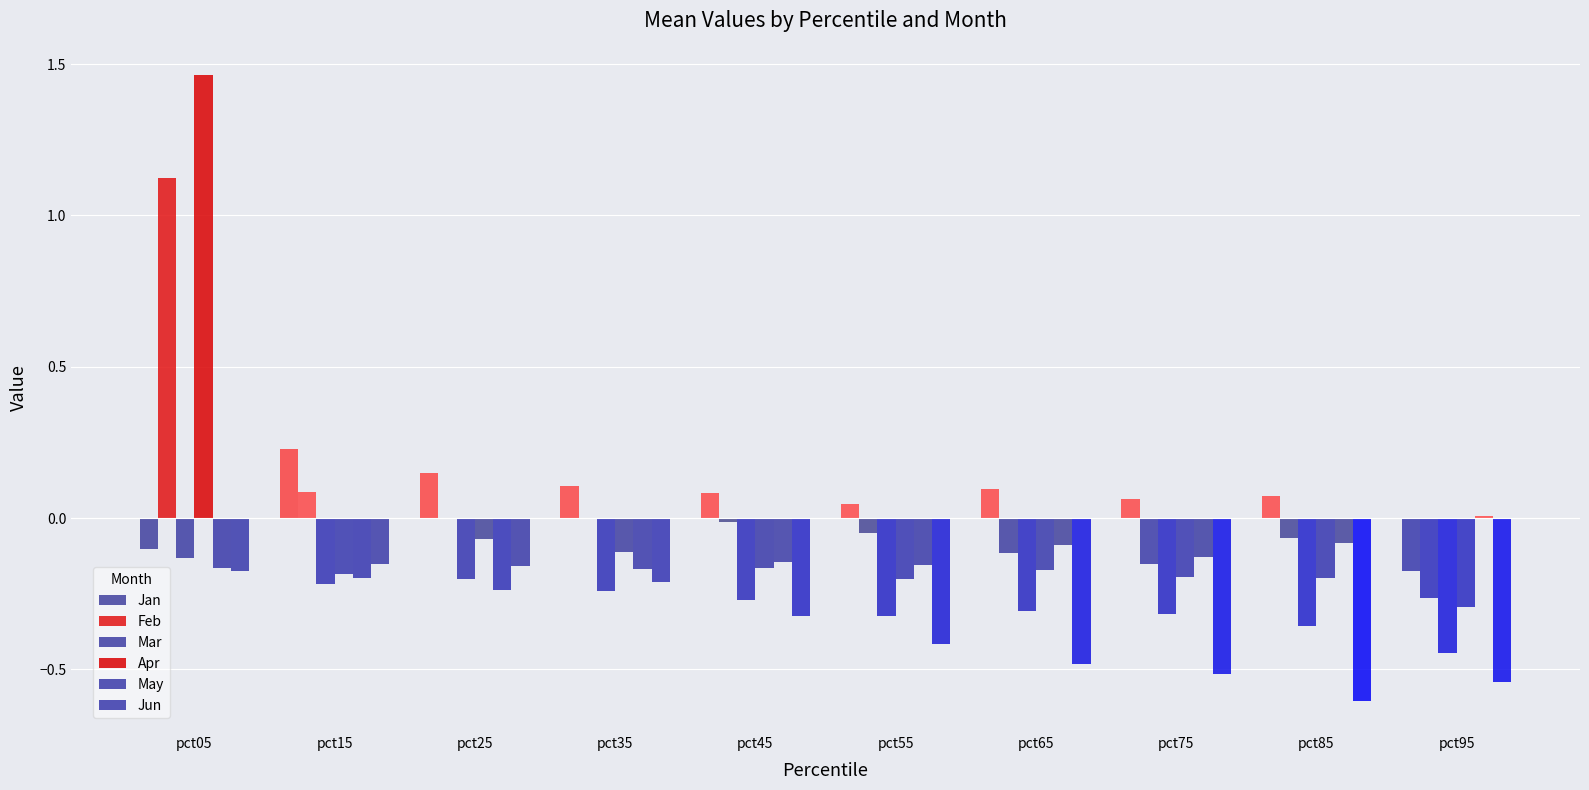

How many groups of bars are there?

10